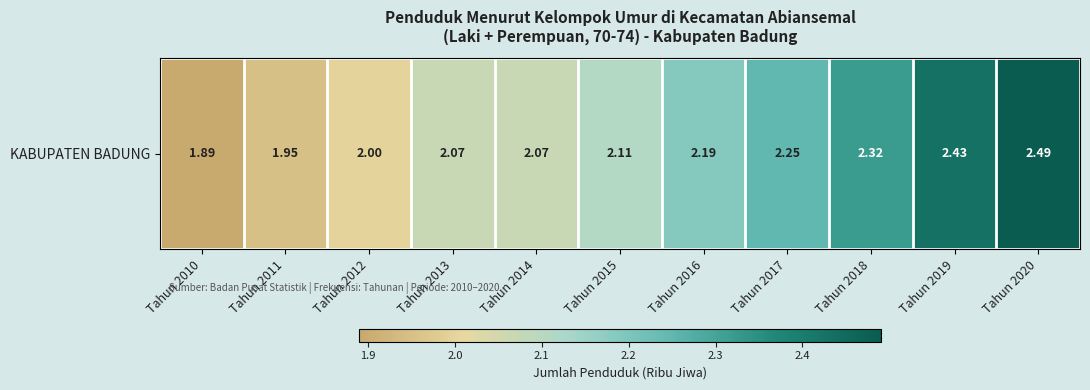

How many series are shown in this chart?

1